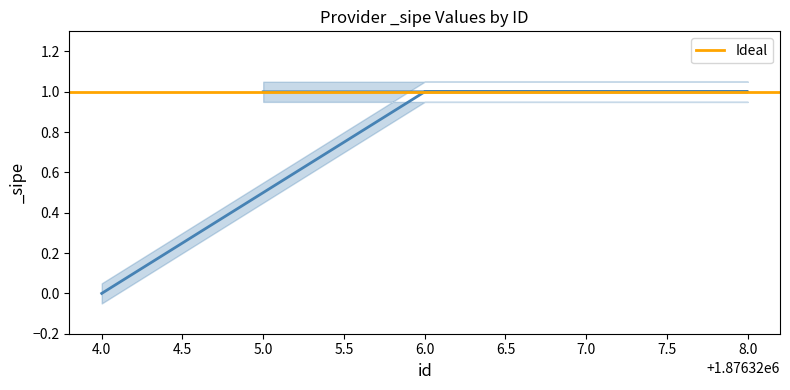

Between 5.0 and 4.0, which is larger?

5.0